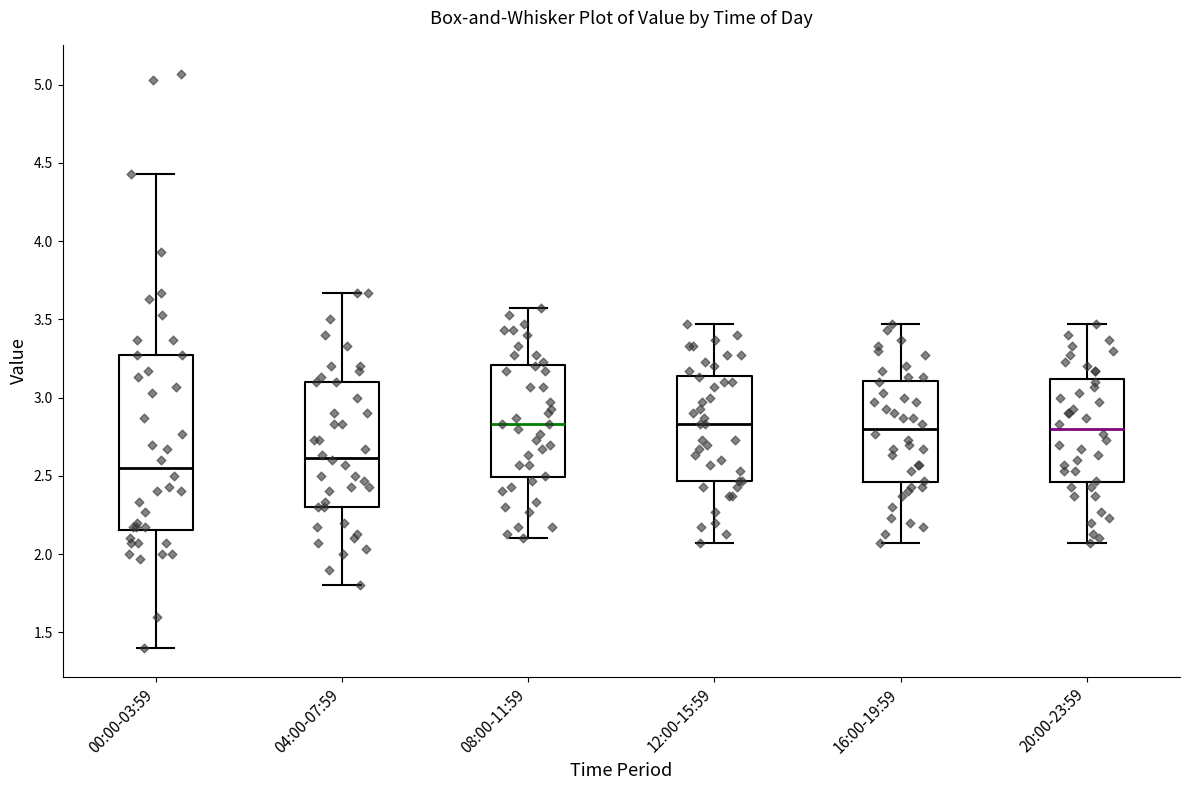

Reading left to right, transcribe this box plot: for each box, give where its median line is, the range the box spans, and where its two whiskers end, as read against the y-axis. The values are not printed on the chart, so give them approximately, as read against the axis.

00:00-03:59: median 2.55, box 2.15 to 3.25, whiskers 1.40 to 4.45
04:00-07:59: median 2.60, box 2.30 to 3.10, whiskers 1.80 to 3.65
08:00-11:59: median 2.85, box 2.50 to 3.20, whiskers 2.10 to 3.55
12:00-15:59: median 2.85, box 2.45 to 3.15, whiskers 2.05 to 3.45
16:00-19:59: median 2.80, box 2.45 to 3.10, whiskers 2.05 to 3.45
20:00-23:59: median 2.80, box 2.45 to 3.10, whiskers 2.05 to 3.45